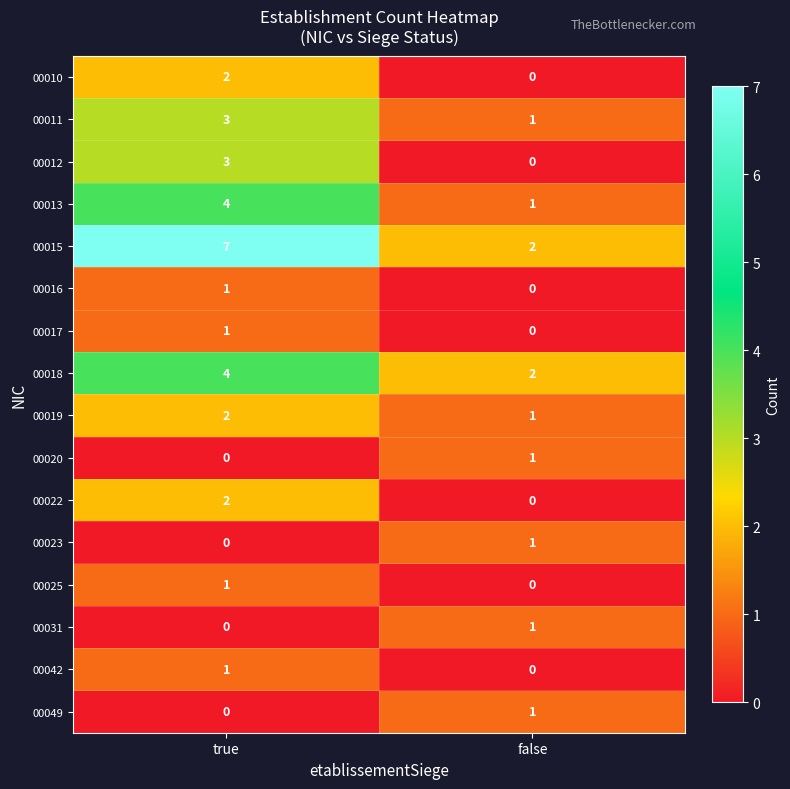

True or false: 00011 has a value of 0 at false.

False